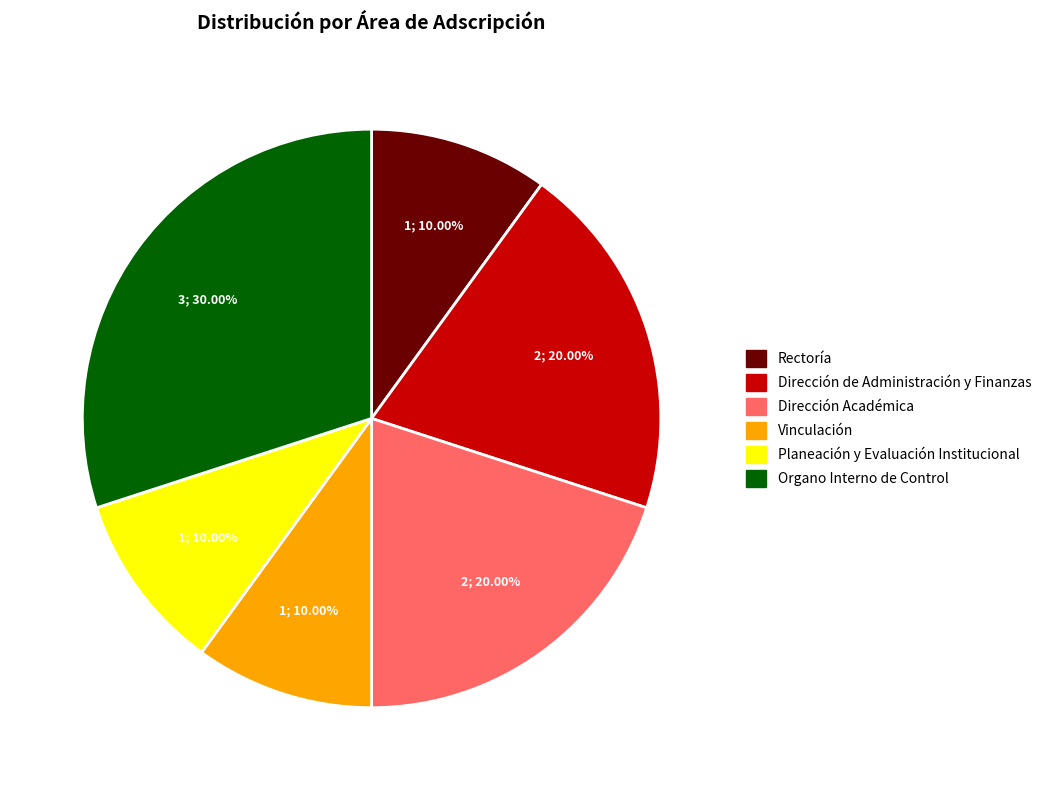

What percentage is the Vinculación slice, to the nearest percent?

10%